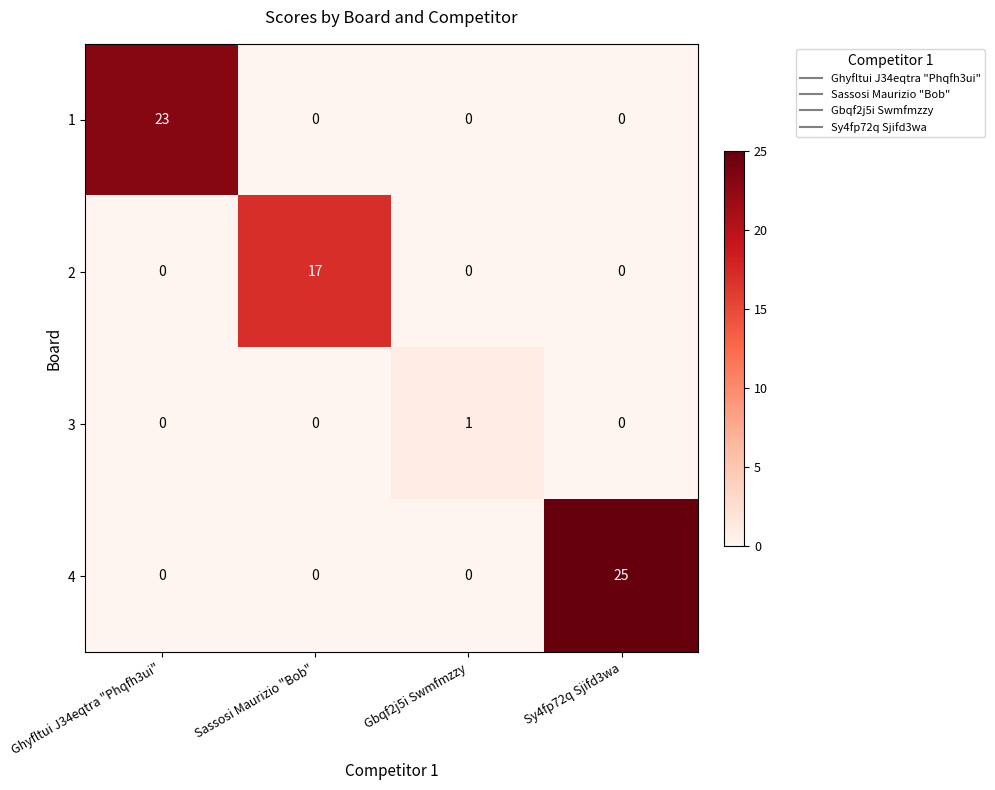

Reading left to right, extract all data points from this chart.

1: Ghyfltui J34eqtra "Phqfh3ui"=23	Sassosi Maurizio "Bob"=0	Gbqf2j5i Swmfmzzy=0	Sy4fp72q Sjifd3wa=0
2: Ghyfltui J34eqtra "Phqfh3ui"=0	Sassosi Maurizio "Bob"=17	Gbqf2j5i Swmfmzzy=0	Sy4fp72q Sjifd3wa=0
3: Ghyfltui J34eqtra "Phqfh3ui"=0	Sassosi Maurizio "Bob"=0	Gbqf2j5i Swmfmzzy=1	Sy4fp72q Sjifd3wa=0
4: Ghyfltui J34eqtra "Phqfh3ui"=0	Sassosi Maurizio "Bob"=0	Gbqf2j5i Swmfmzzy=0	Sy4fp72q Sjifd3wa=25